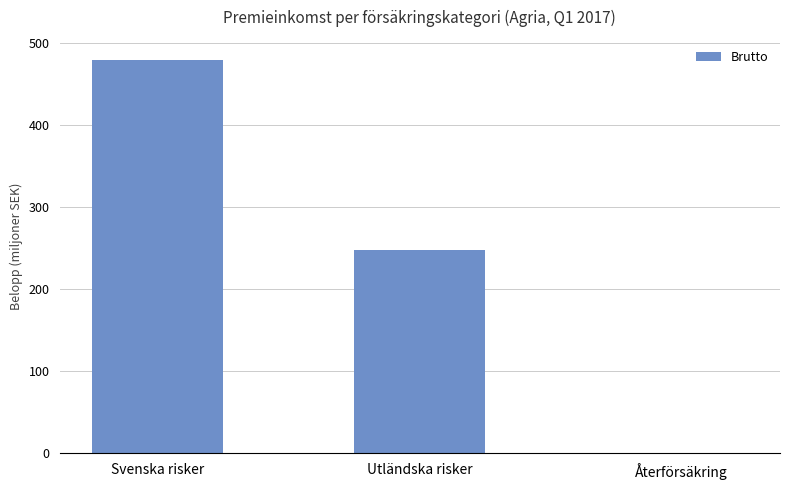

Is it true that the value at Svenska risker is 480171000?

True